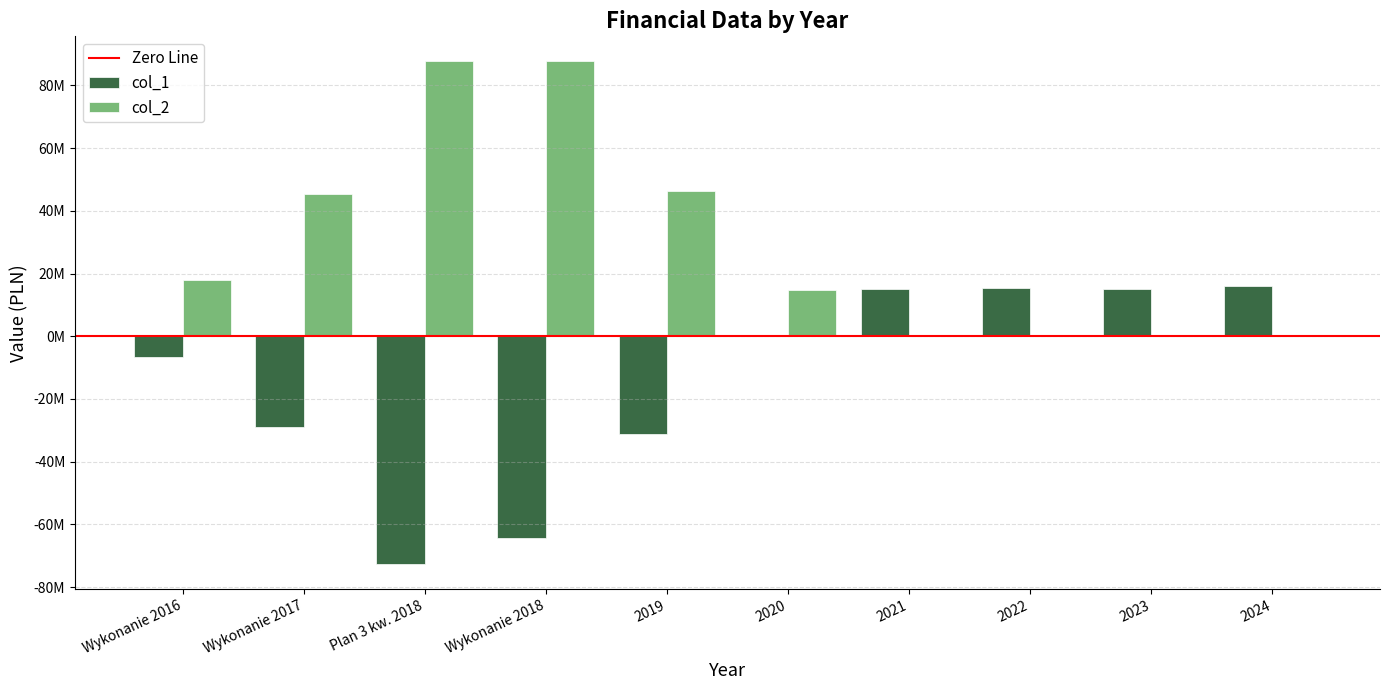

Rank the series by their average value, from highest to lowest.

col_2, col_1